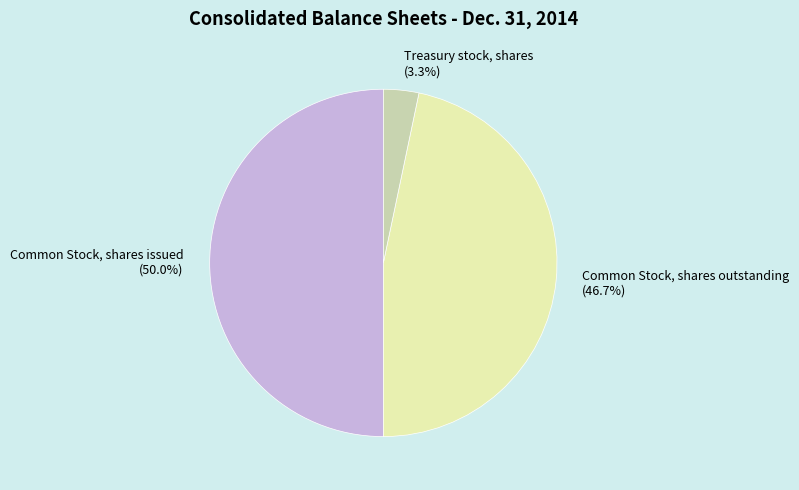

Combined, what portion of the pie is Common Stock, shares outstanding and Common Stock, shares issued?

96.7%